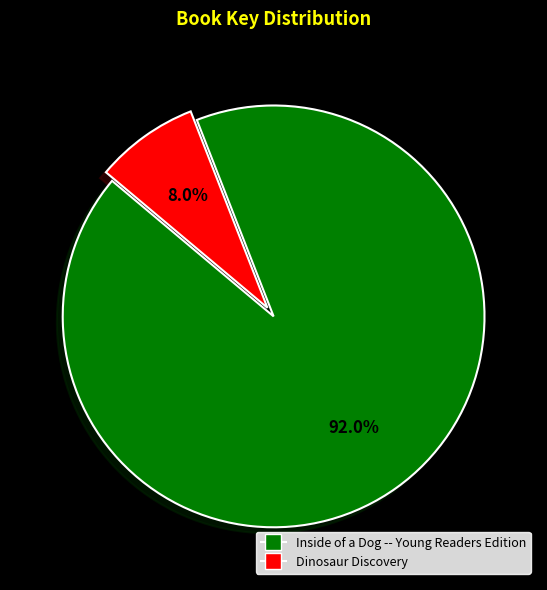

How many slices are in this pie chart?

2